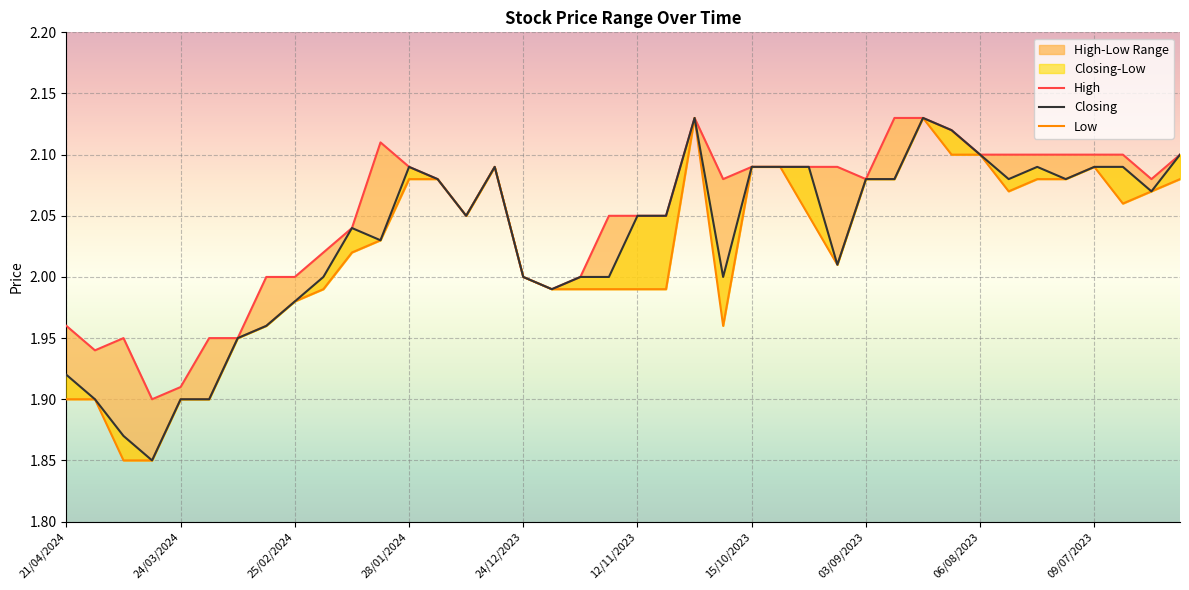

True or false: Closing and High cross at least once.

False